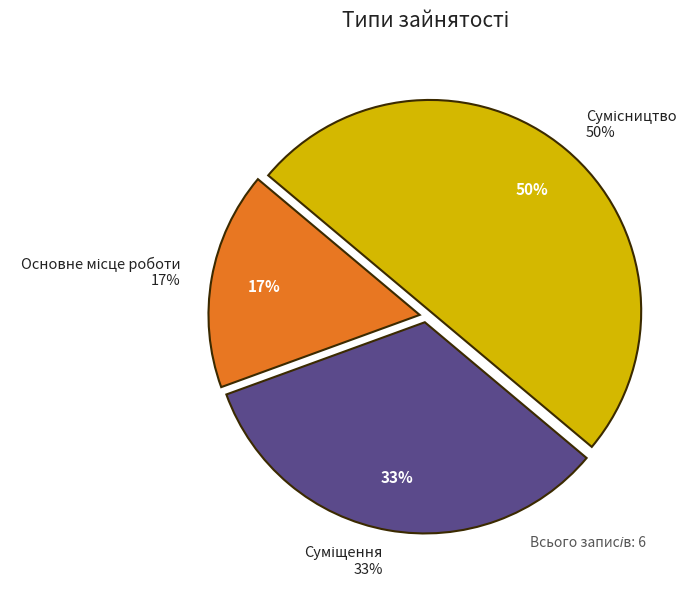

What is the change in value from Основне місце роботи to Сумісництво?

+2